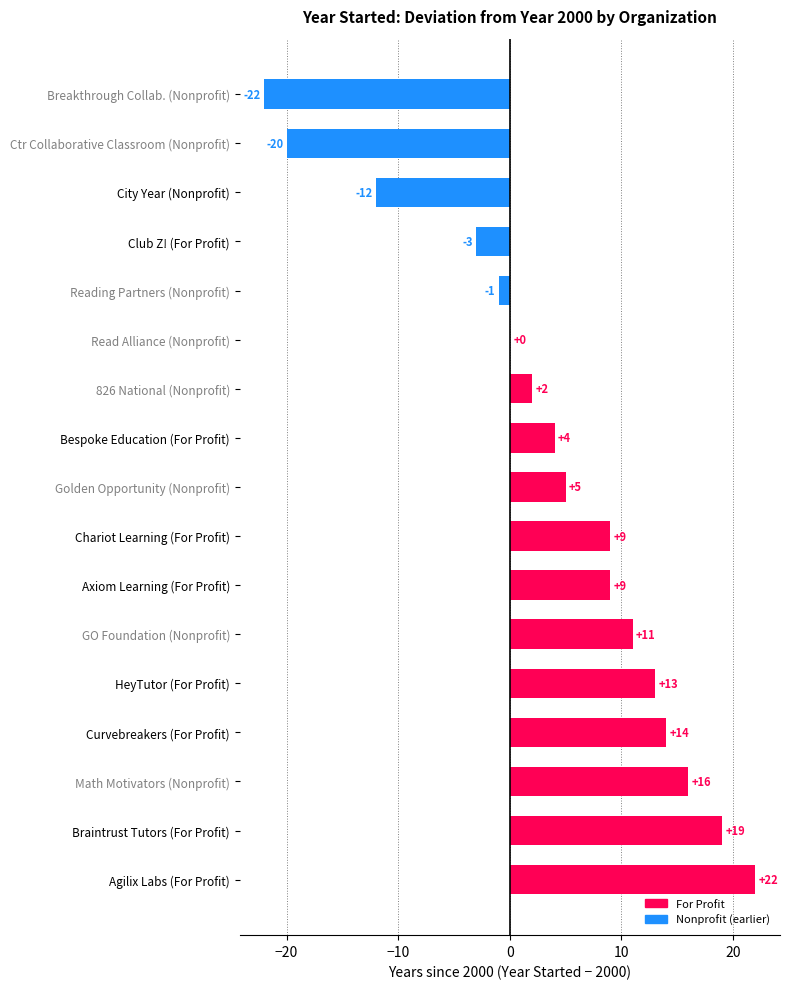

What is the approximate value at GO Foundation (Nonprofit)?

11